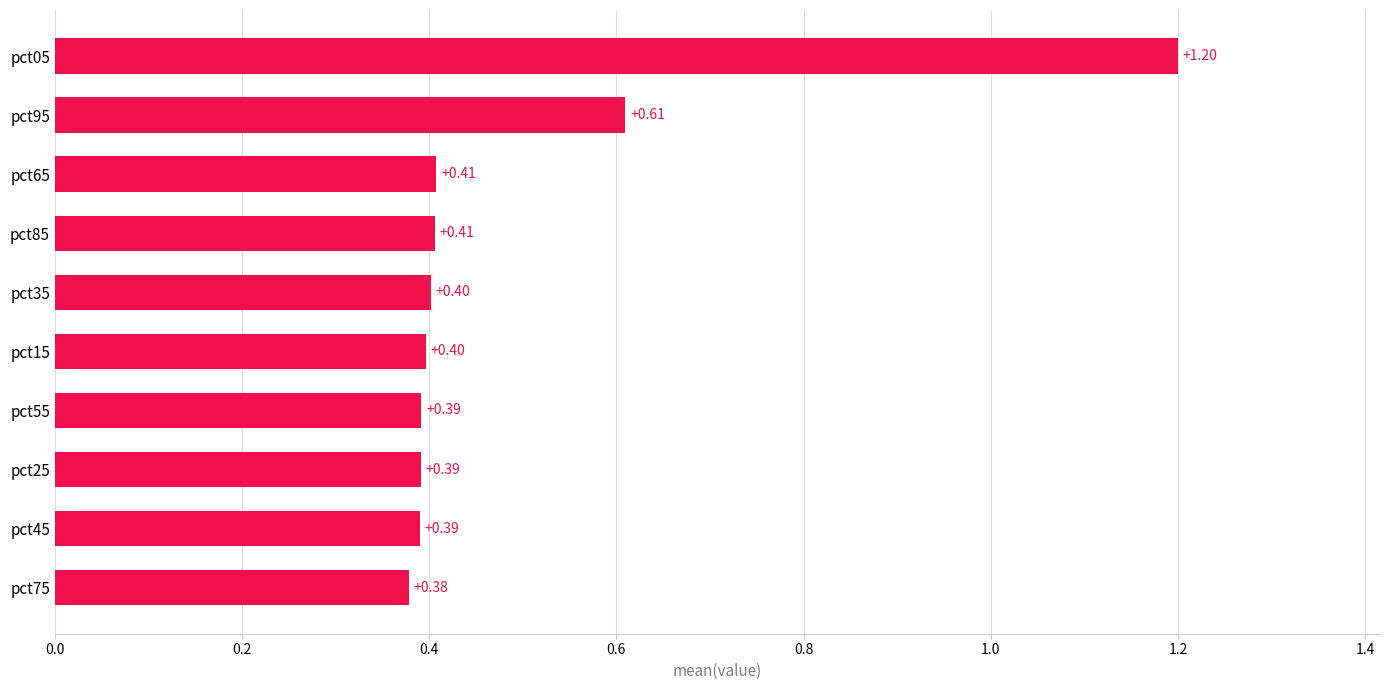

What is the greatest value displayed?

1.2